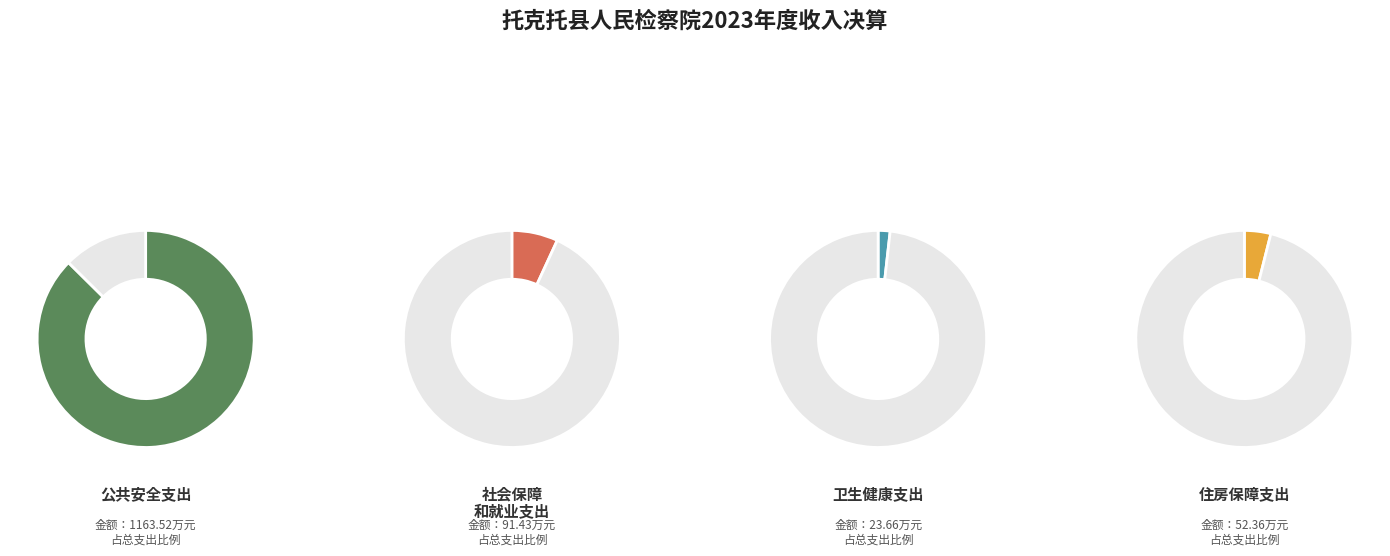

To the nearest percent, what percentage of the pie is 社会保障和就业支出?

7%